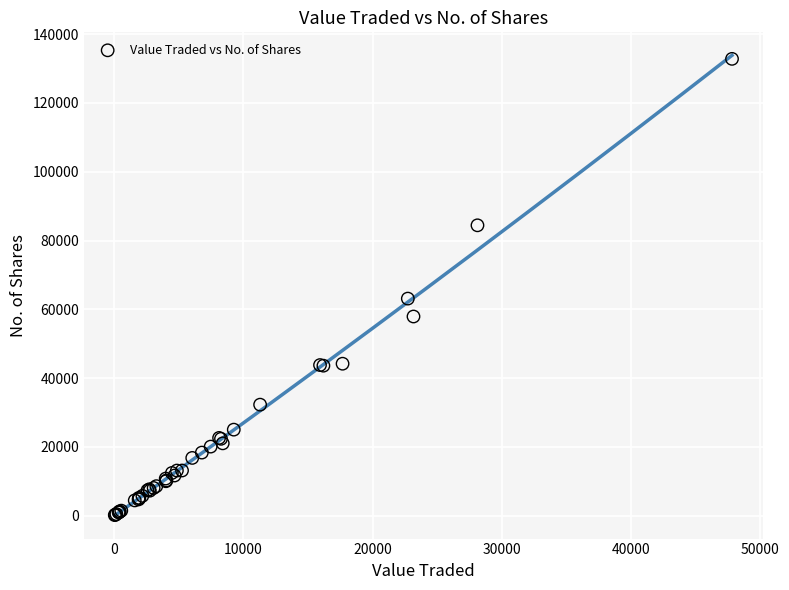

What Y value in the scatter plot is closest to 66498?

63126